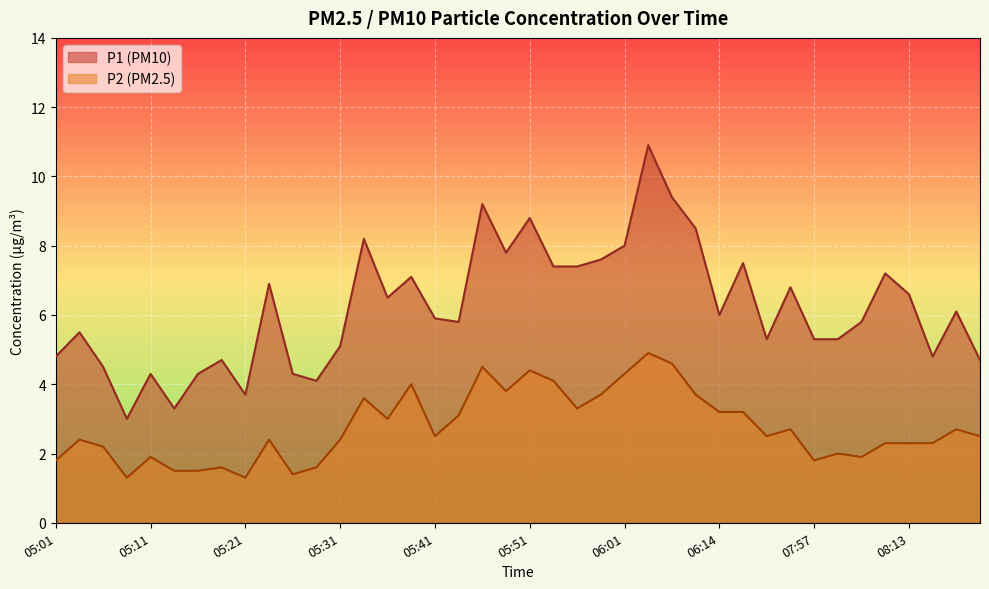

Which series has the largest total across all categories?

P1